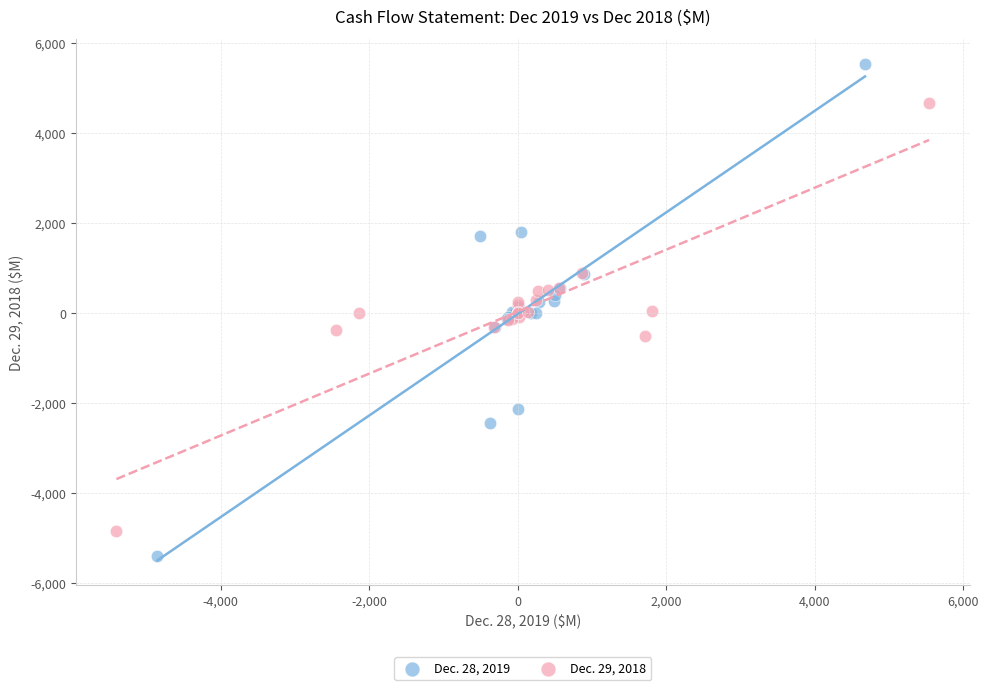

Which series reaches the maximum Y coordinate?

Dec. 28, 2019